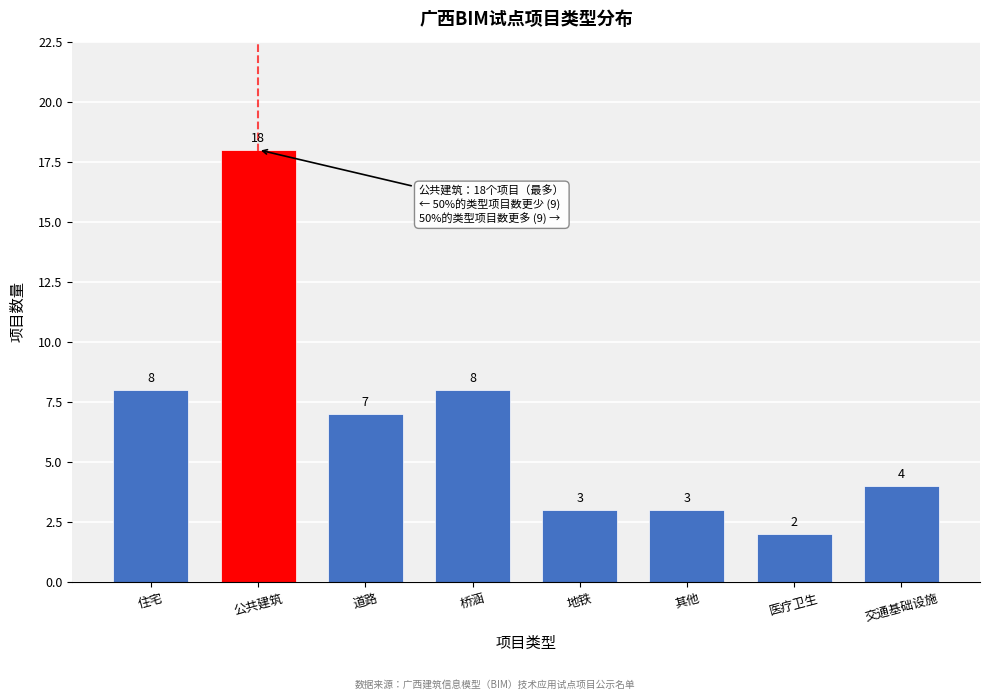

Reading left to right, extract all data points from this chart.

住宅=8	公共建筑=18	道路=7	桥涵=8	地铁=3	其他=3	医疗卫生=2	交通基础设施=4